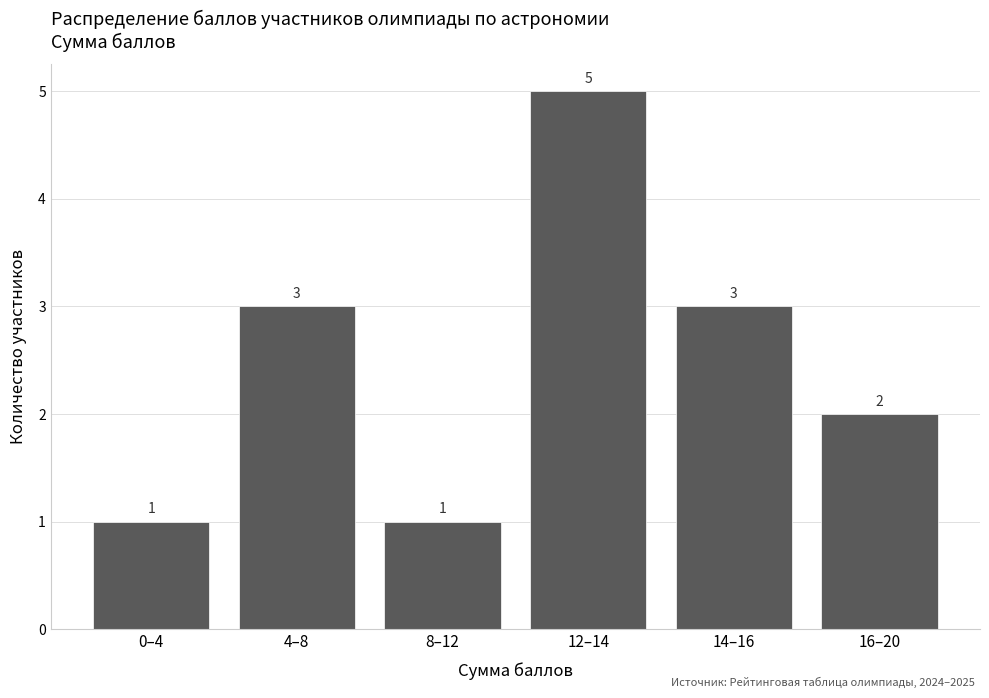

Reading left to right, transcribe all the data shown in this chart.

1	3	1	5	3	2